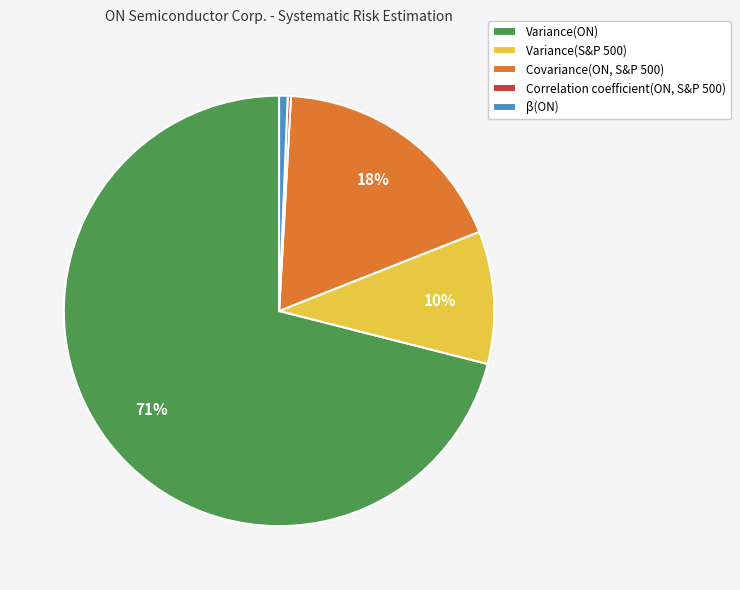

The Covariance(ON, S&P 500) slice represents 8% of the pie. True or false?

False